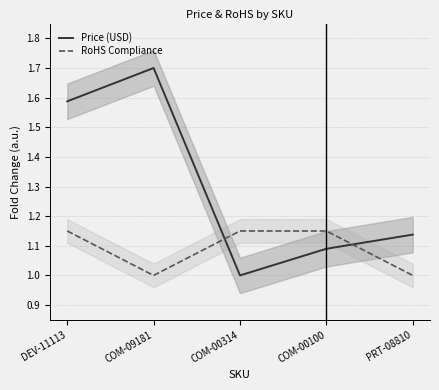

In RoHS Compliance, how many points are lower than both neighbors (excluding endpoints)?

1